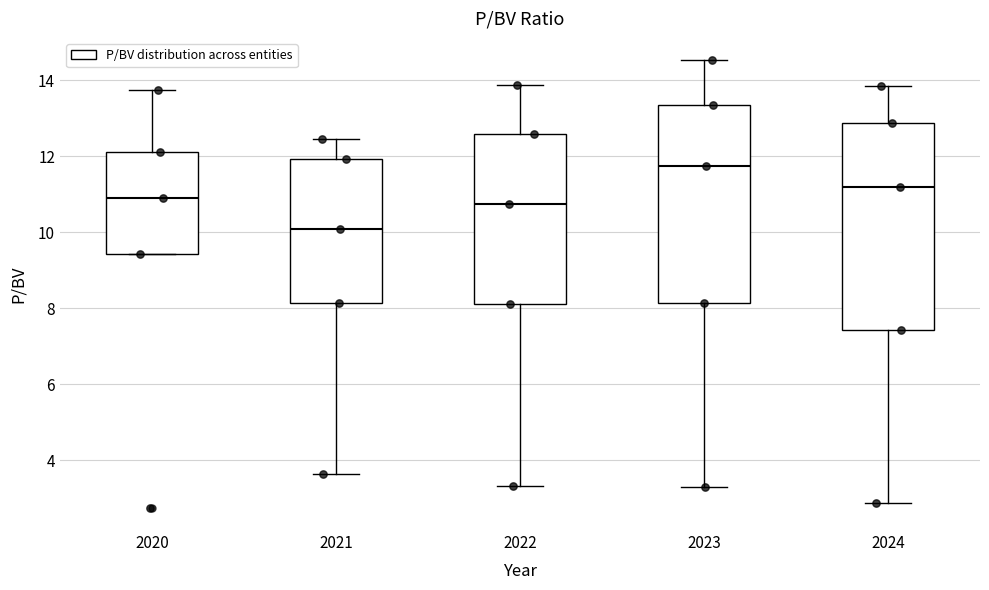

Comparing the boxes themselves (not the whiskers), which one is the tallest?

2024